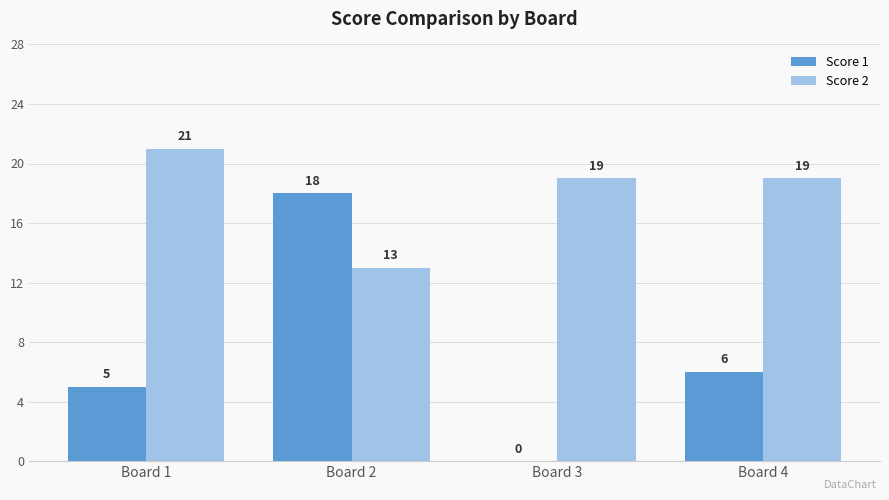

How many groups of bars are there?

4